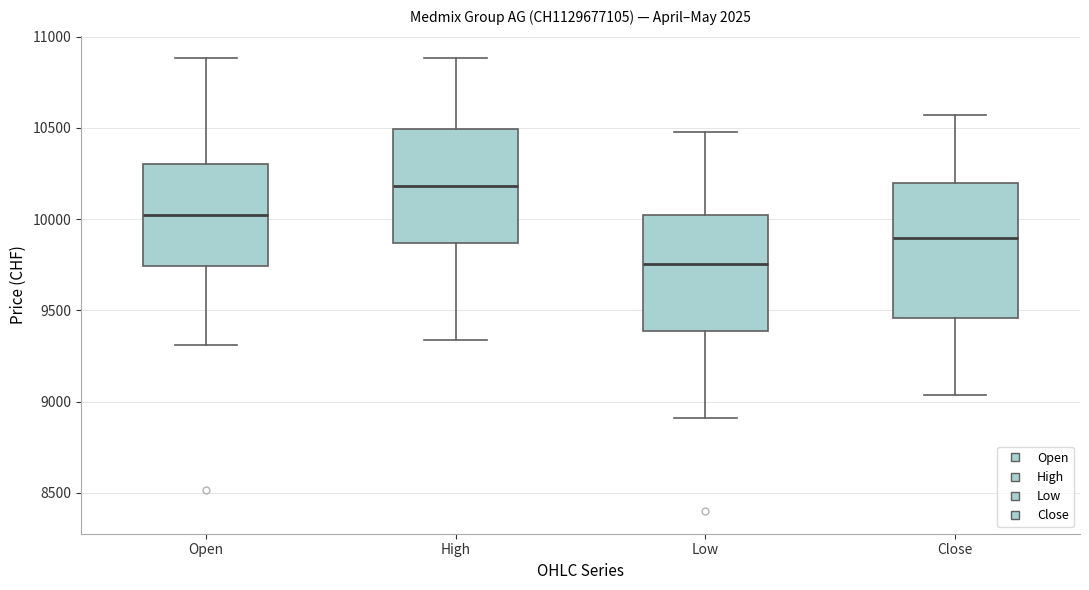

Reading left to right, read every box against the y-axis: the position of its median line, the range the box covers, and the ends of its whiskers. The values are not printed on the chart, so give them approximately, as read against the axis.

Open: median 10000, box 9750 to 10300, whiskers 9300 to 10900
High: median 10200, box 9850 to 10500, whiskers 9350 to 10900
Low: median 9750, box 9400 to 10000, whiskers 8900 to 10500
Close: median 9900, box 9450 to 10200, whiskers 9050 to 10550